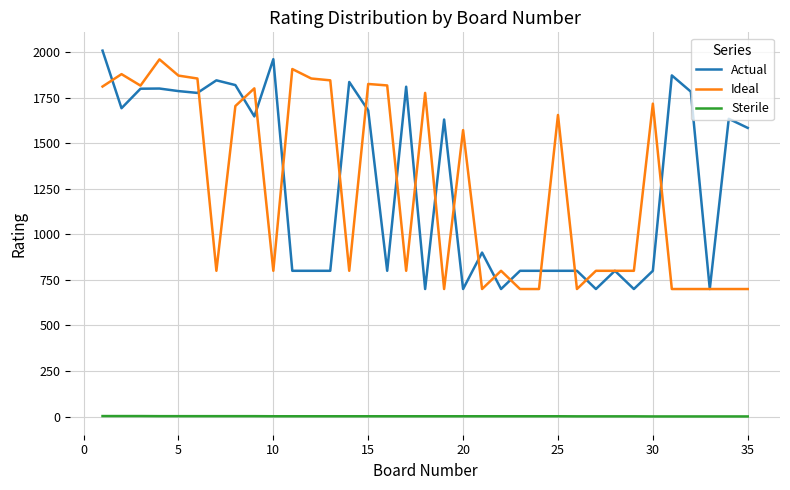

True or false: Ideal and Sterile cross at least once.

False